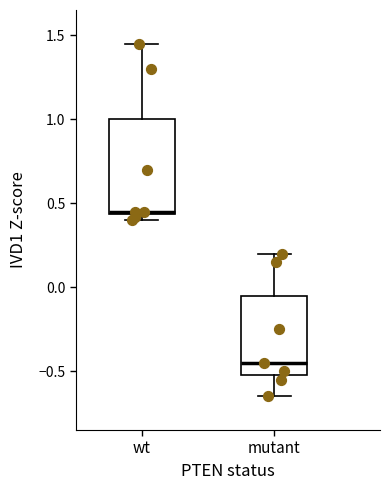

Comparing the boxes themselves (not the whiskers), which one is the tallest?

wt